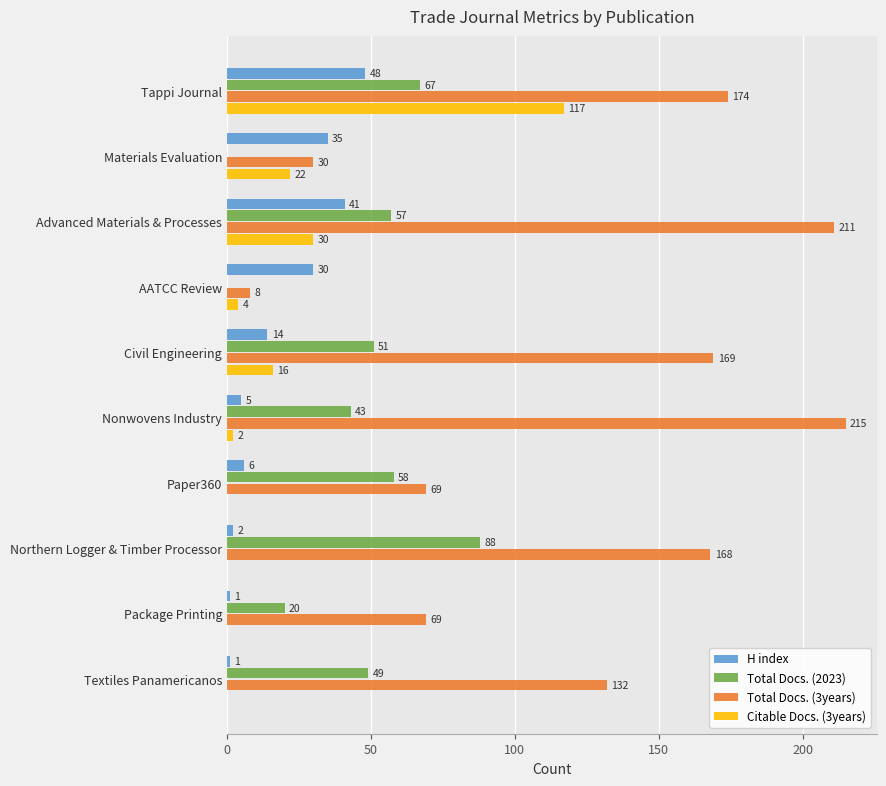

The value of H index at Civil Engineering is 23. True or false?

False